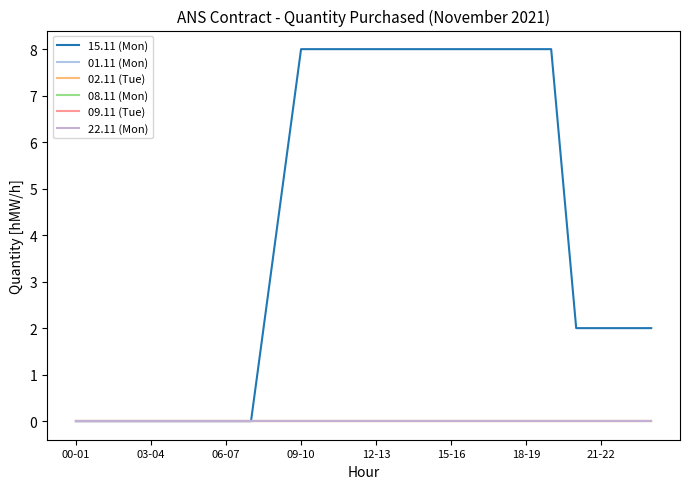

Does the chart have visible grid lines?

No